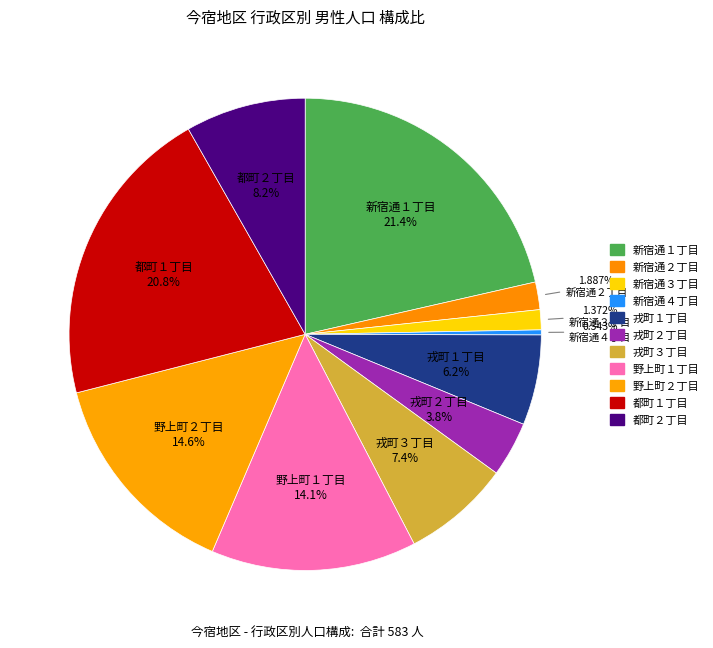

How many segments does this pie chart have?

11